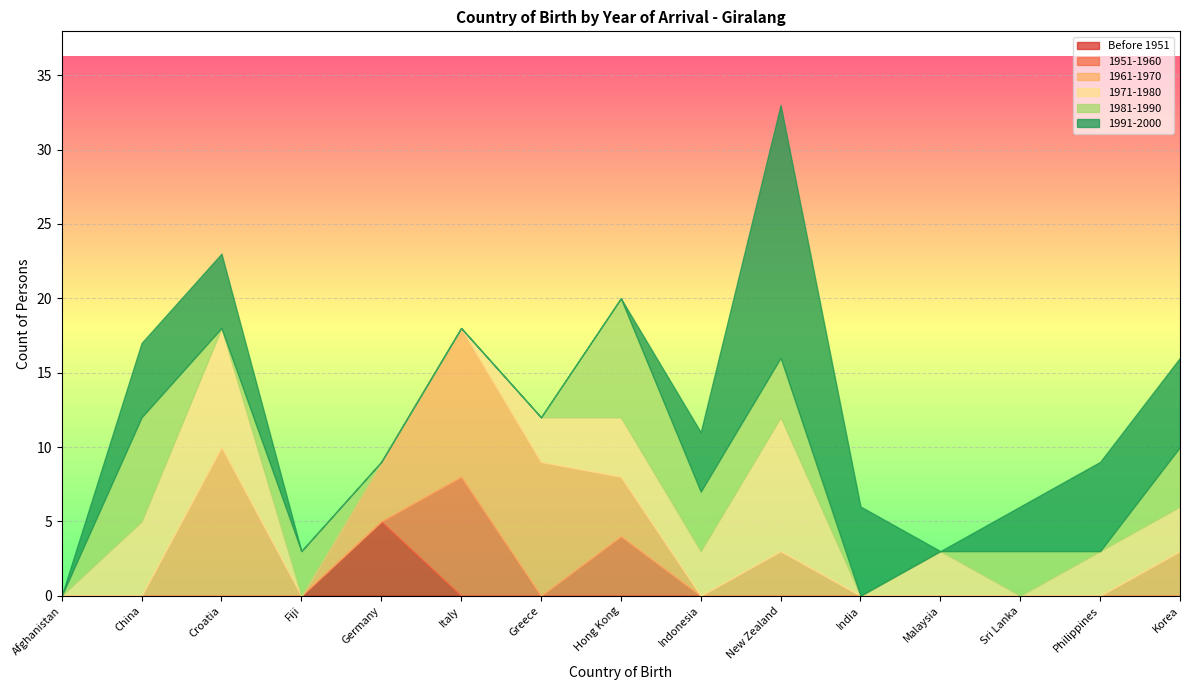

At which category is the sum across all series the highest?

New Zealand